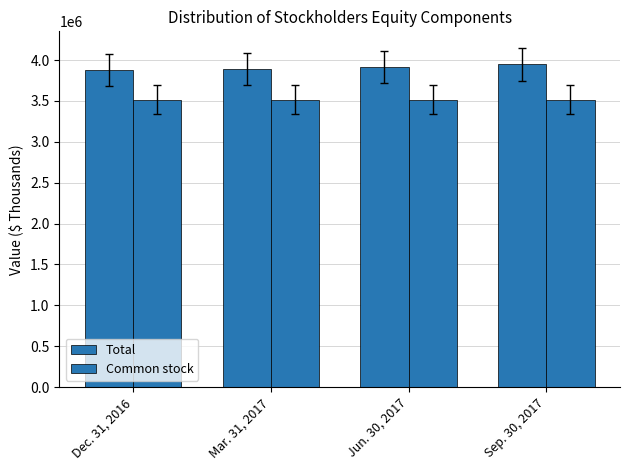

How many bars are there in total?

8